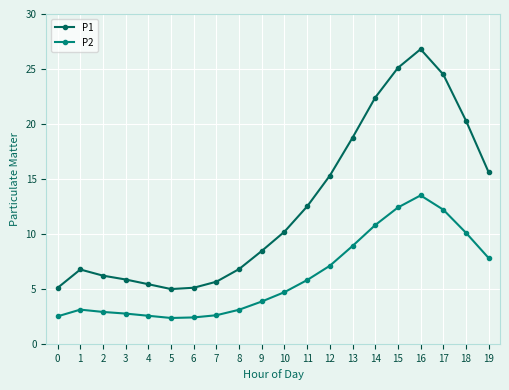

What is the greatest value displayed?

26.8